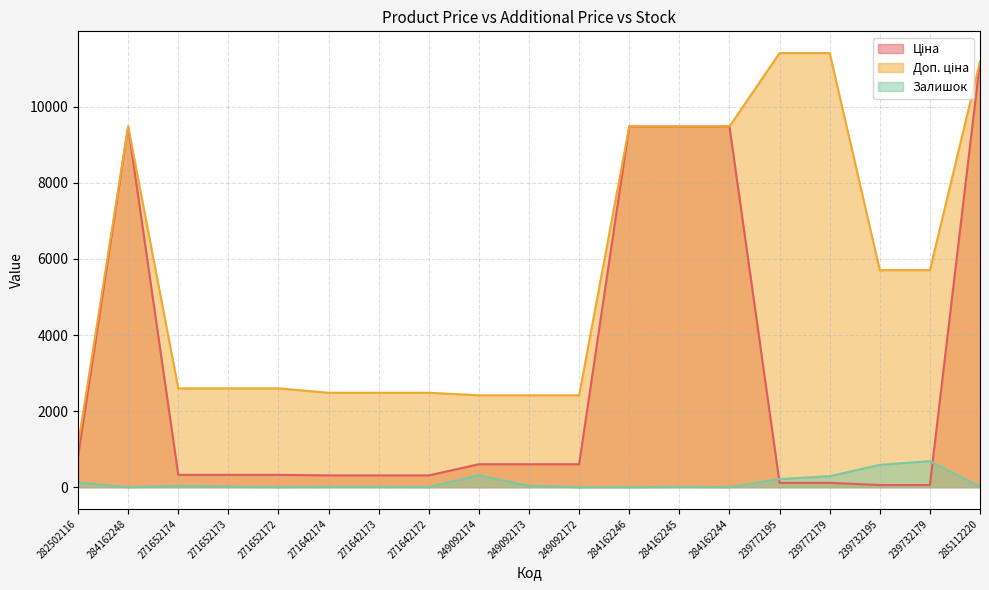

The value of Залишок at 284162246 is 0.0. True or false?

True